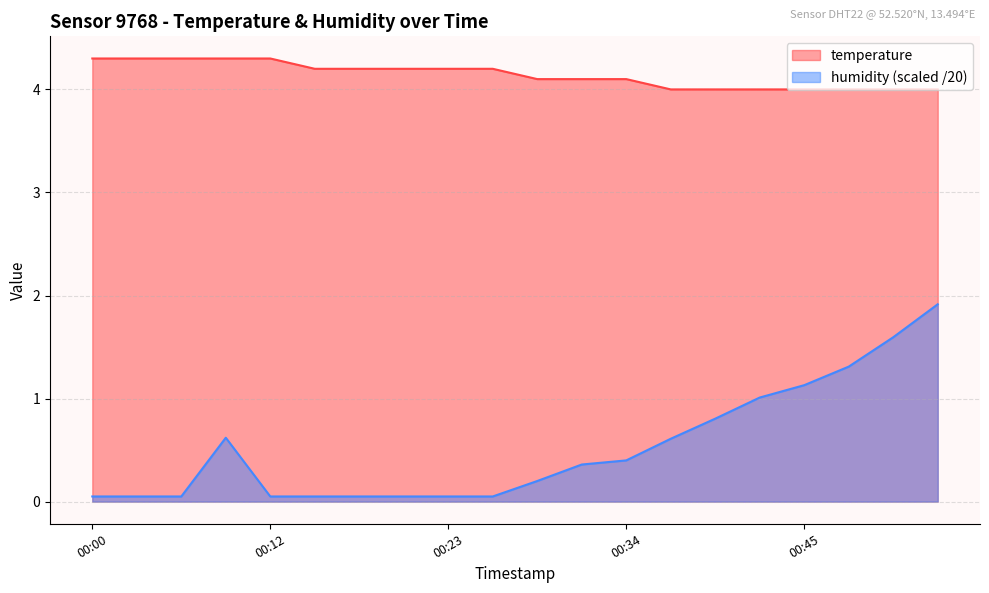

How many lines are shown in the chart?

2